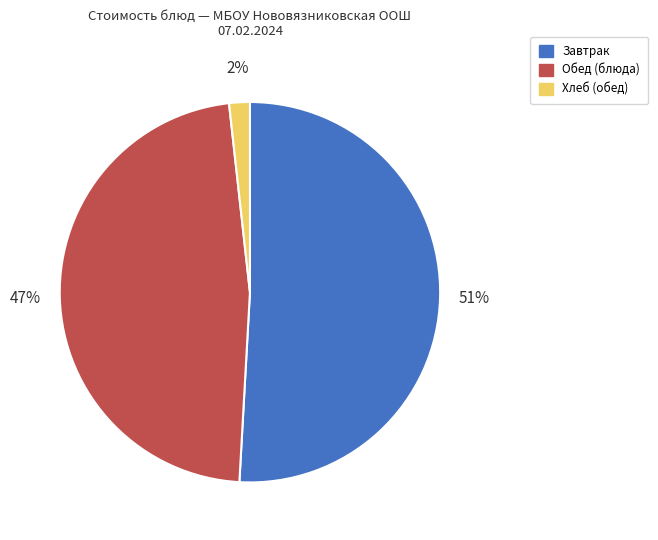

To the nearest percent, what is the difference between the largest and smallest slice percentages?

49%